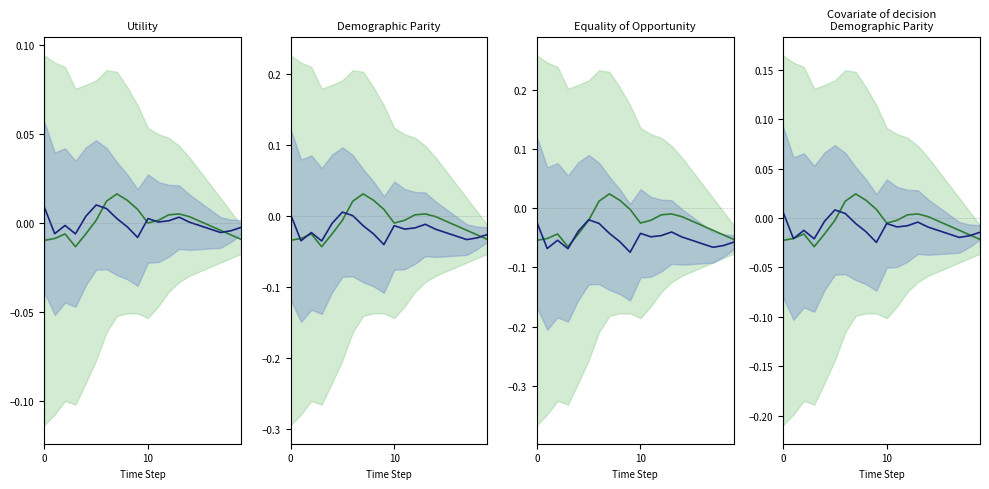

What are all the series names shown in the legend?

Green series, Navy series